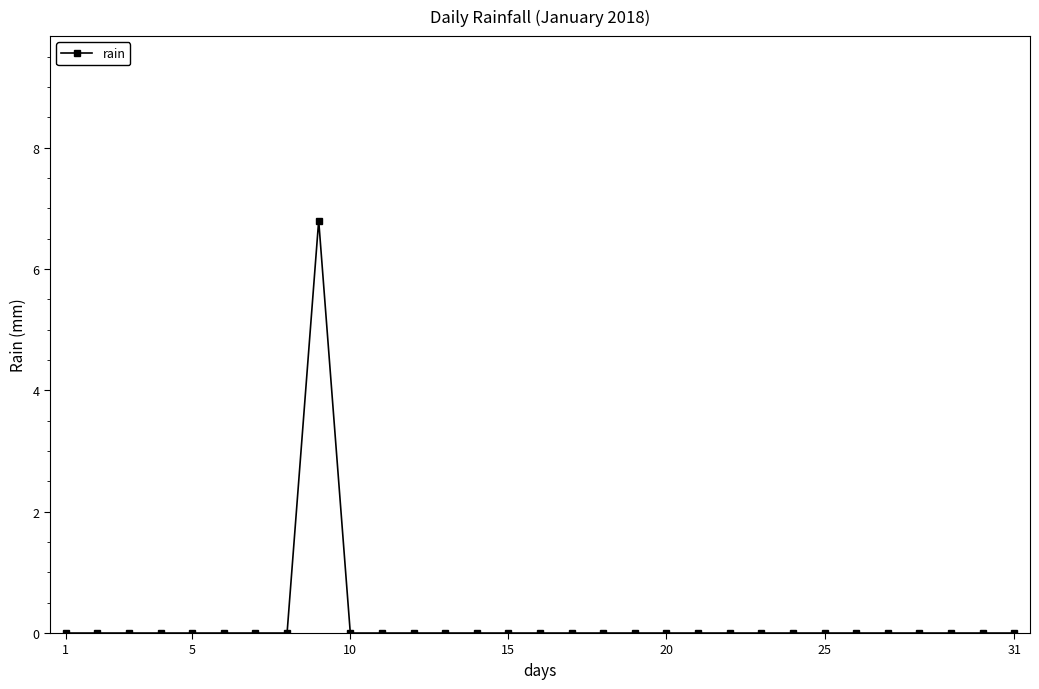

What is the difference between the maximum and second lowest values?

6.8